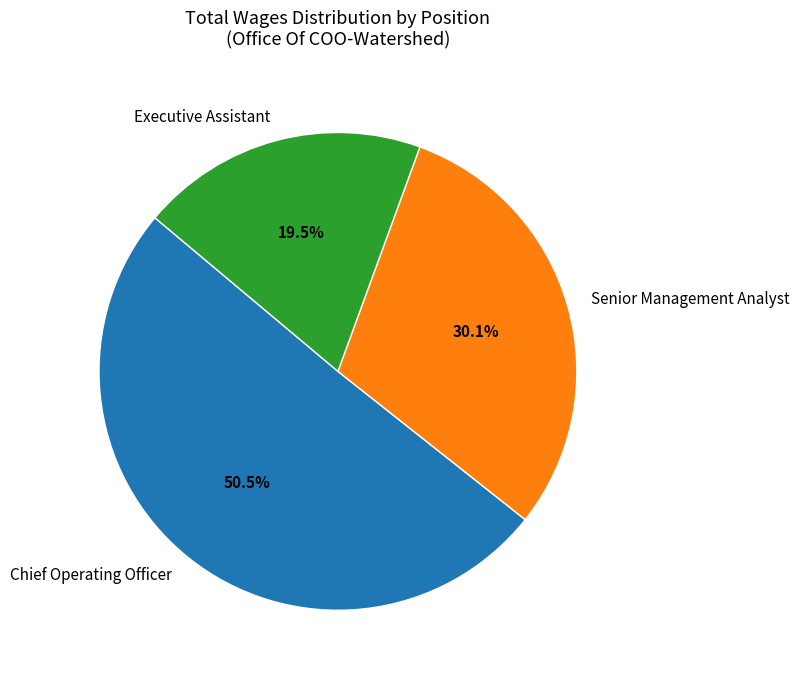

True or false: Senior Management Analyst accounts for 30% of the total.

True